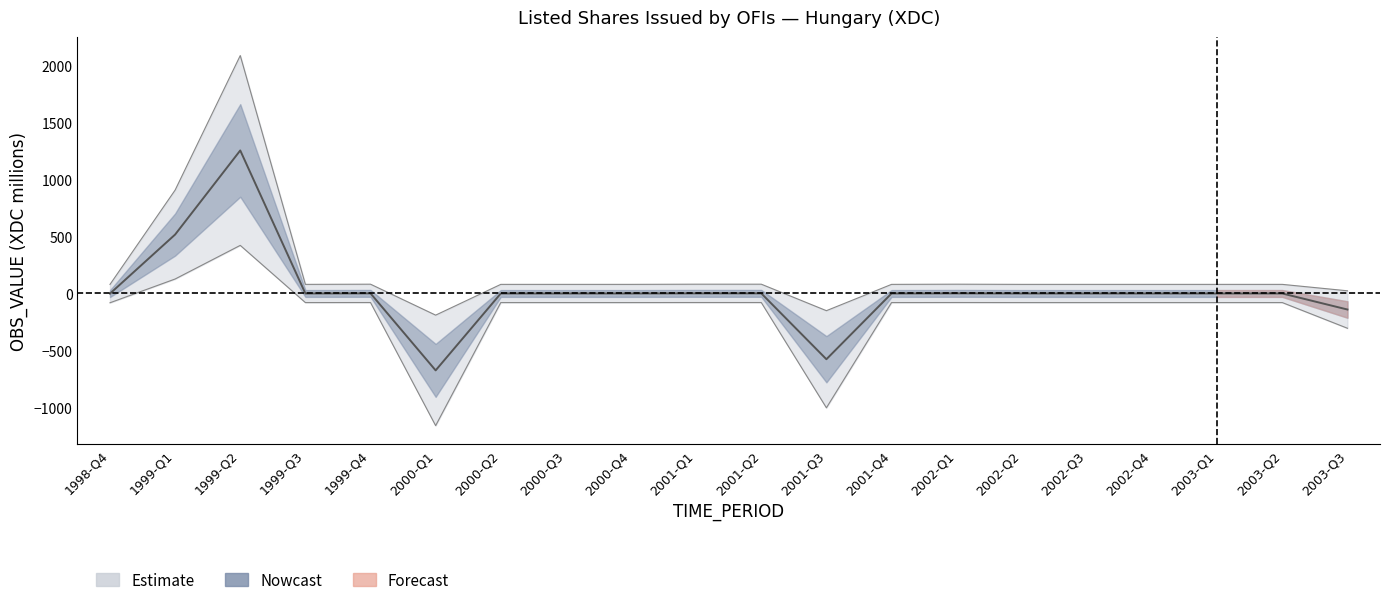

What is the label of the 10th point from the left?

2001-Q1